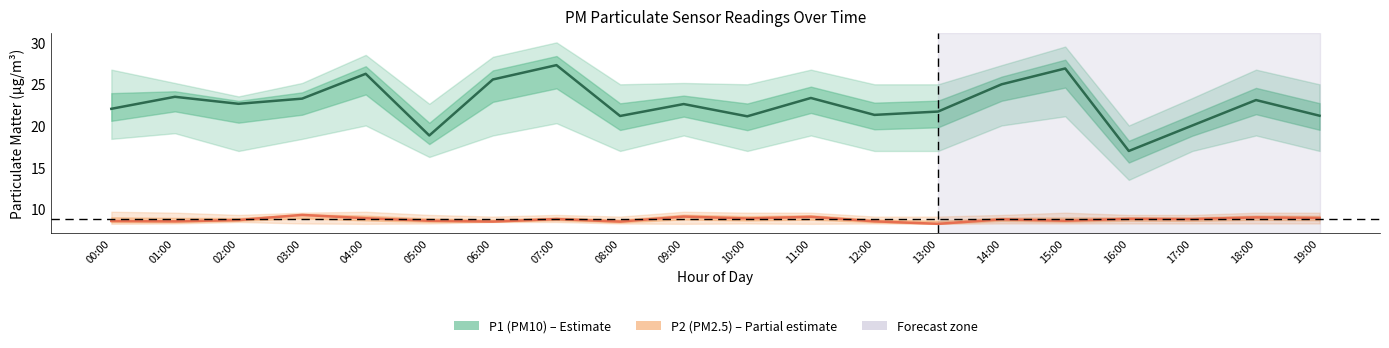

What is the spread (max minus min) of values at 05:00?

10.2